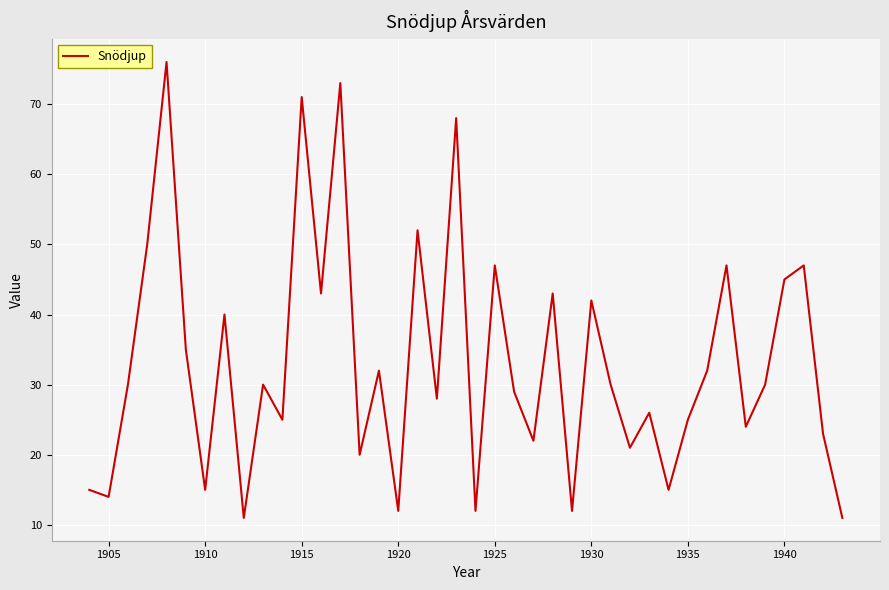

What is the minimum value shown in the chart?

11